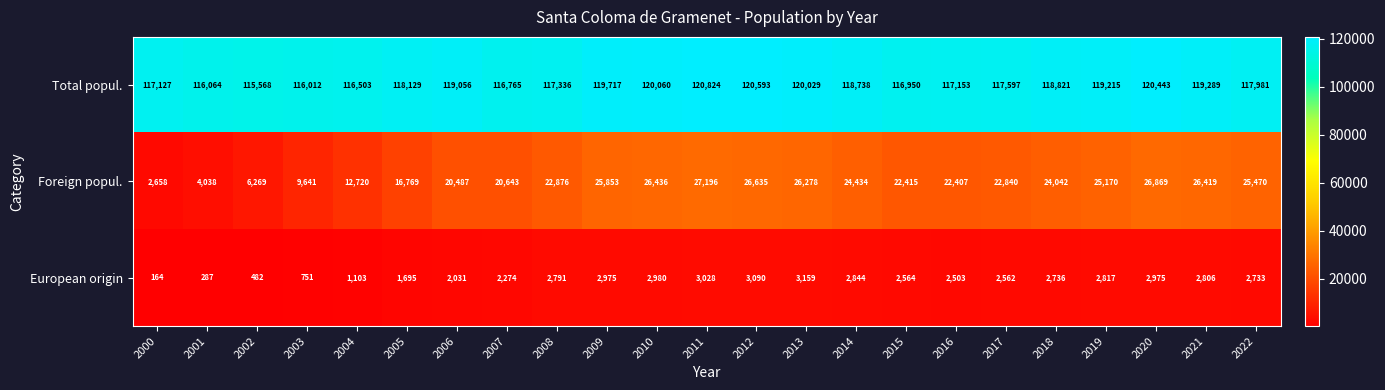

The value of Total popul. at 2012 is 120593. True or false?

True